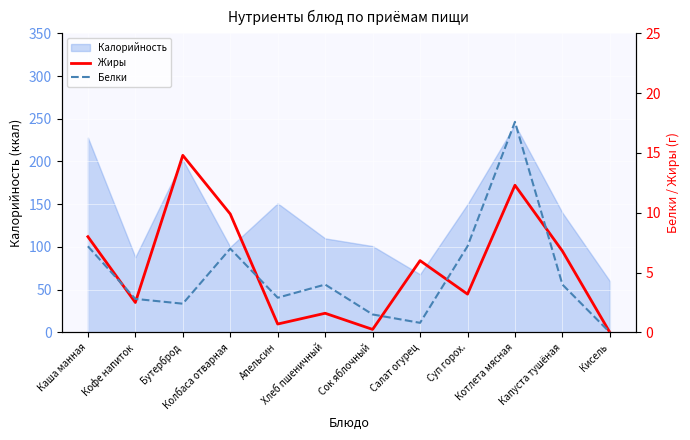

Rank the categories by Жиры value from highest to lowest.

Бутерброд, Котлета мясная, Колбаса отварная, Каша манная, Капуста тушёная, Салат огурец, Суп горох., Кофе напиток, Хлеб пшеничный, Апельсин, Сок яблочный, Кисель